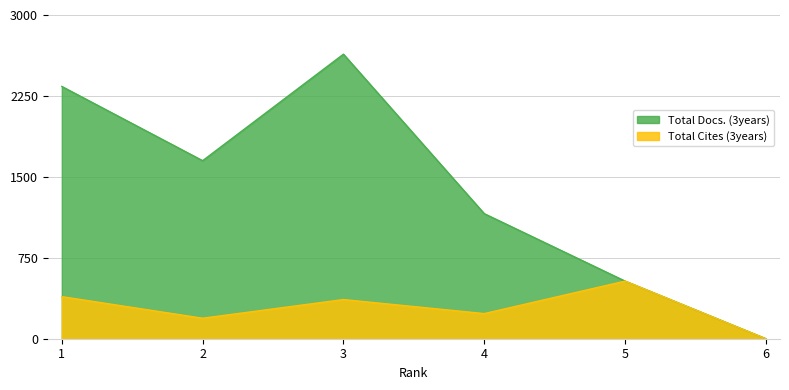

Reading left to right, list all the values displayed in this chart.

Total Docs. (3years): 1=2338	2=1650	3=2637	4=1159	5=534	6=0
Total Cites (3years): 1=390	2=190	3=363	4=233	5=534	6=0